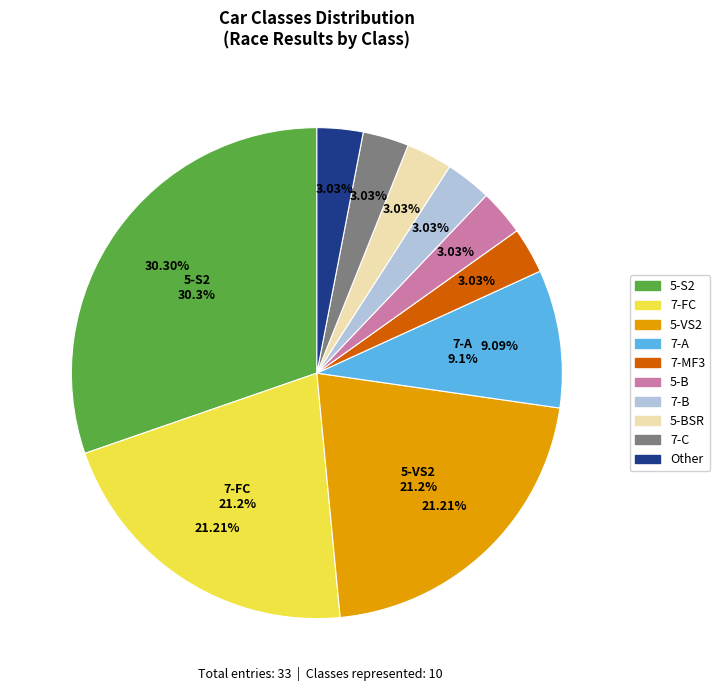

To the nearest percent, what is the difference between the 5-S2 and 7-B slice percentages?

27%